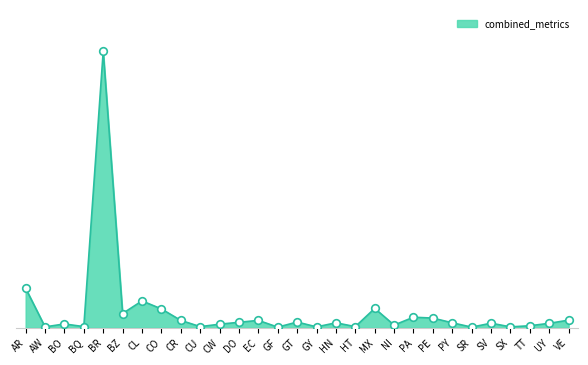

Does the chart have visible grid lines?

No